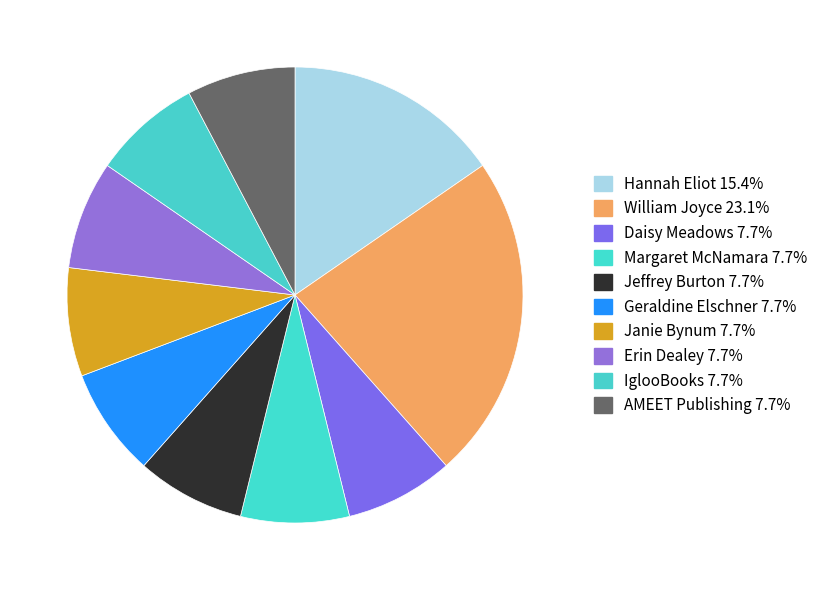

How many slices are in this pie chart?

10